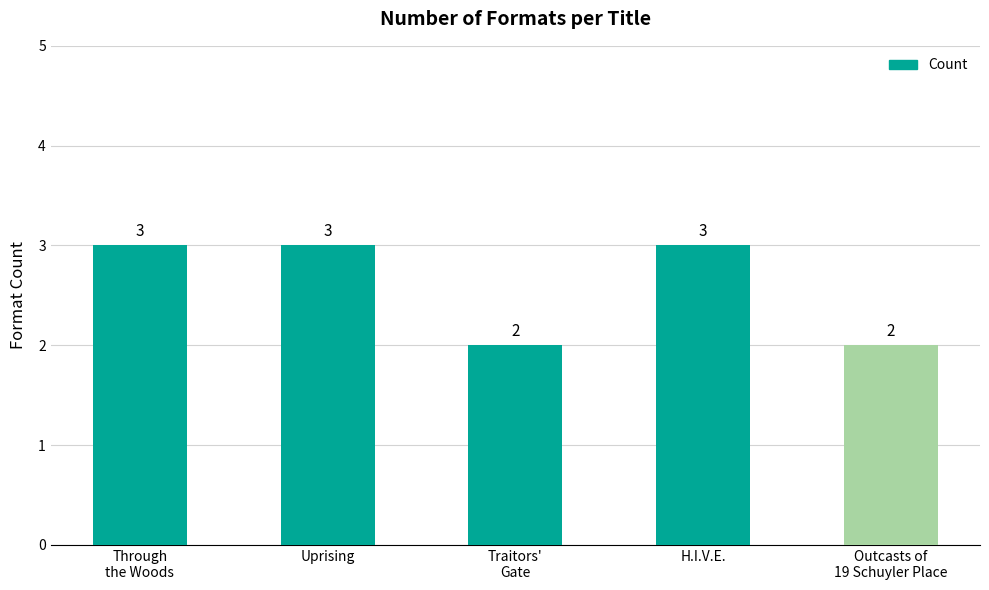

Does the chart contain stacked bars?

No